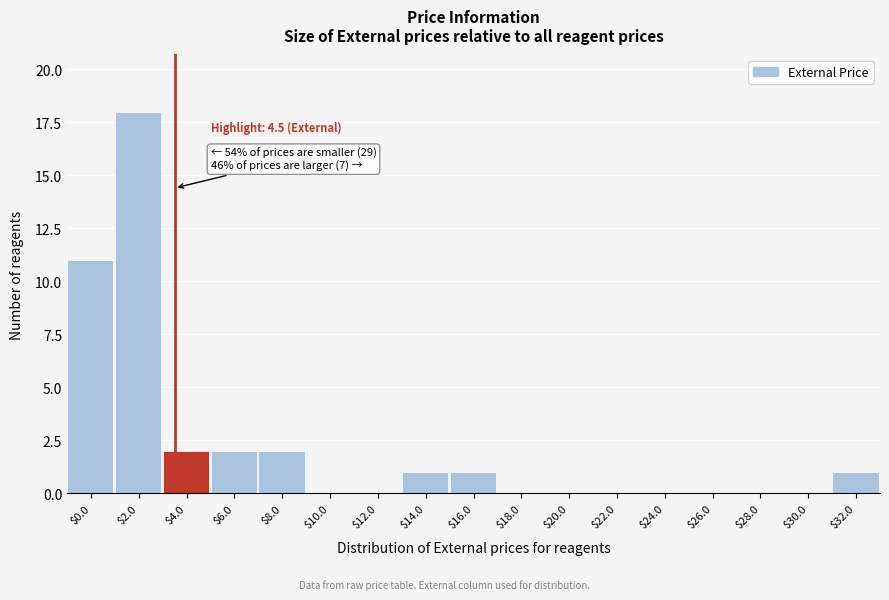

What is the sum of all values?

38